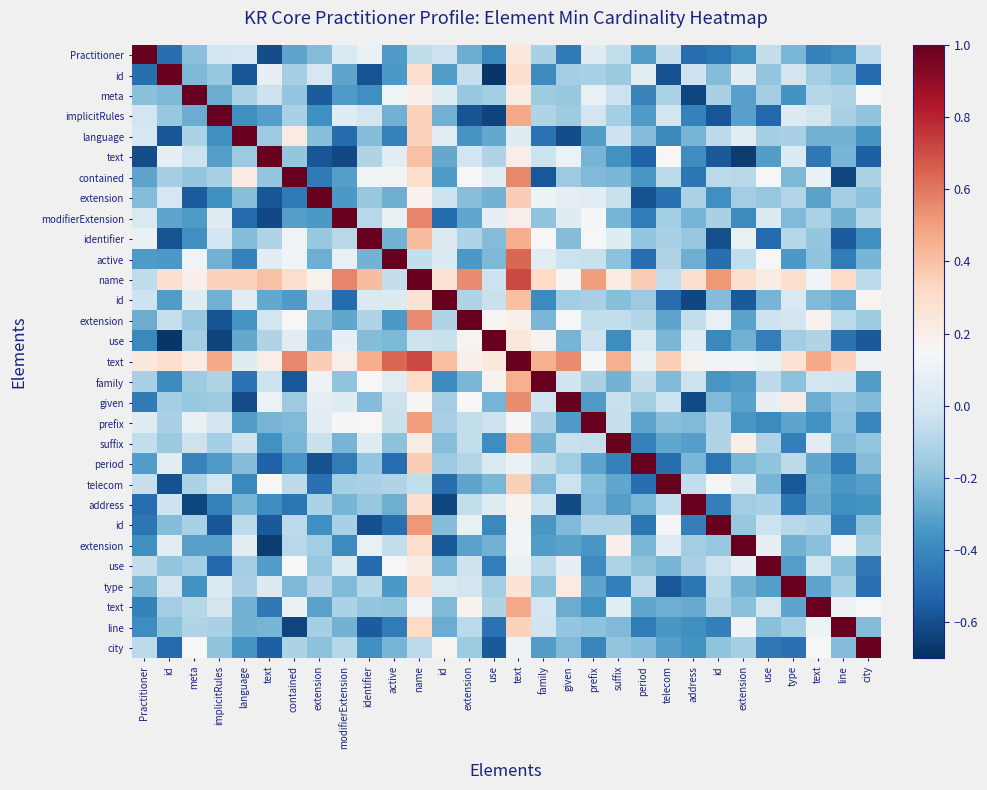

How many distinct data groups are displayed?

30